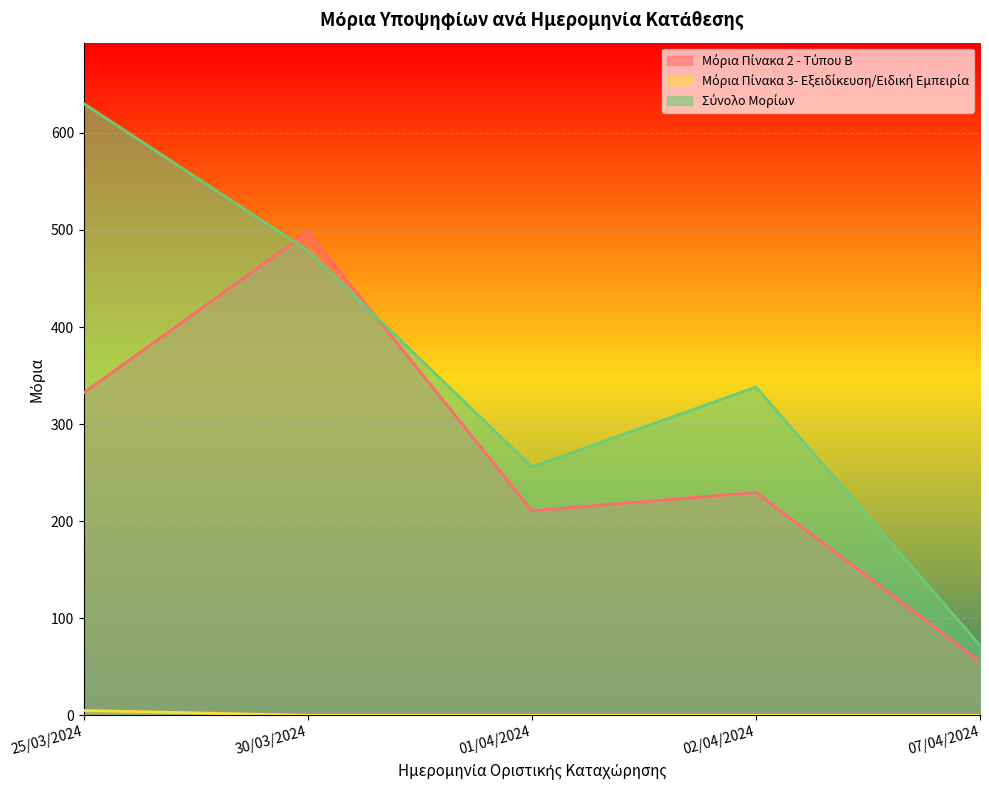

List the labels in order of Μόρια Πίνακα 2 - Τύπου Β value, smallest first.

07/04/2024, 01/04/2024, 02/04/2024, 25/03/2024, 30/03/2024